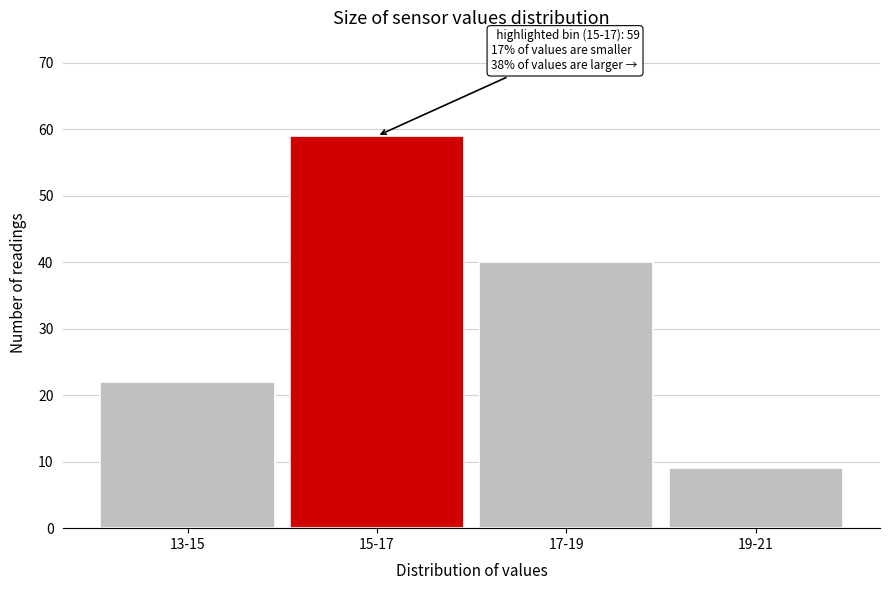

Reading left to right, transcribe all the data shown in this chart.

22	59	40	9